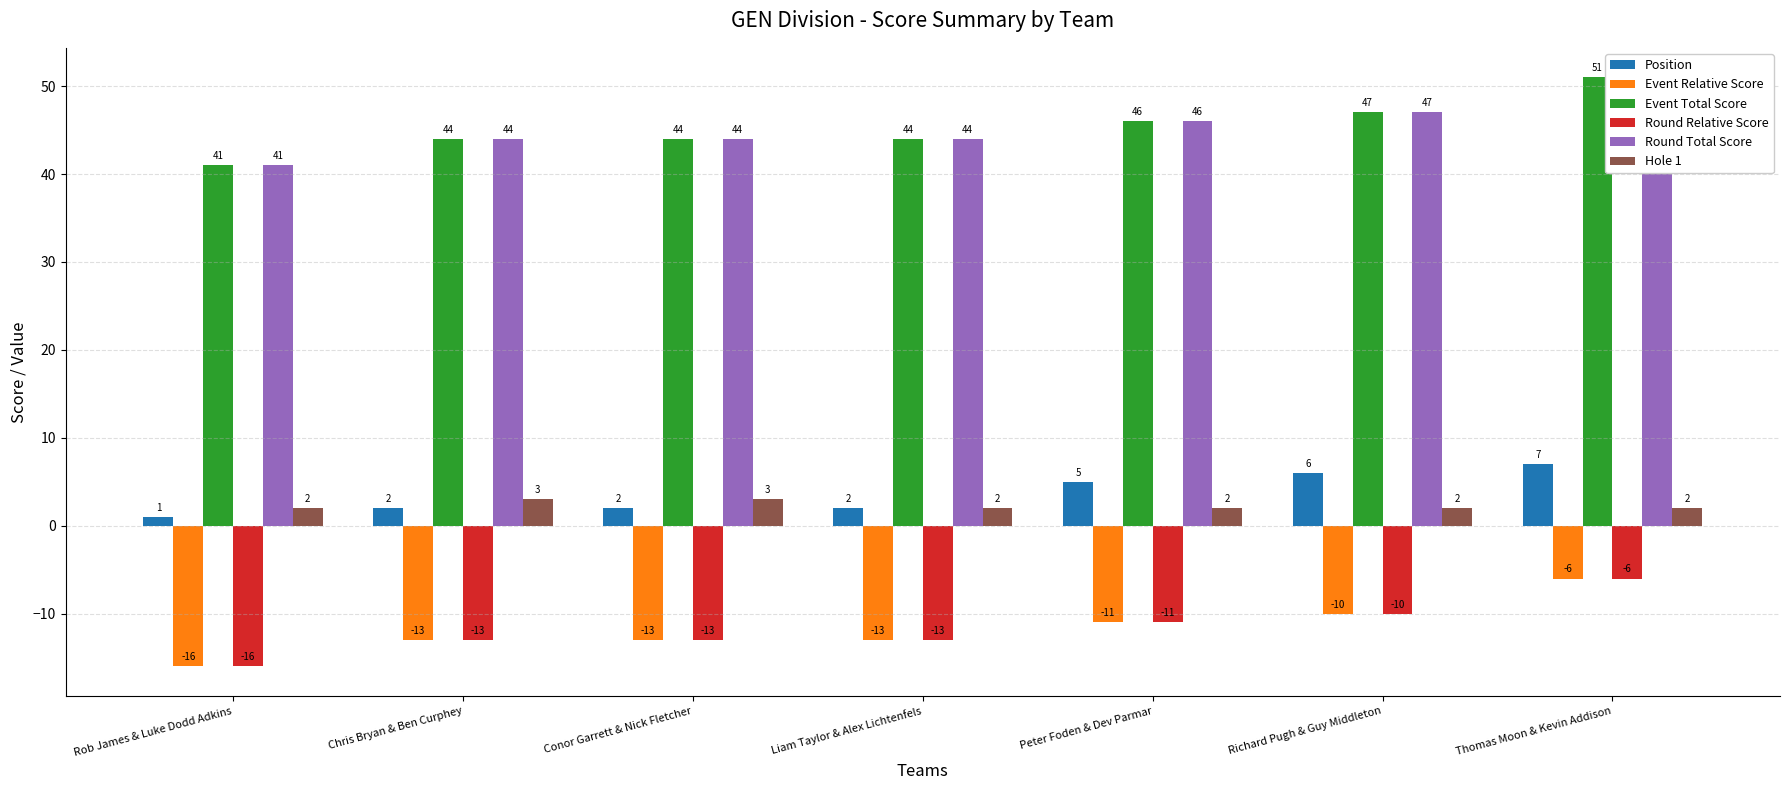

What position from the right is Liam Taylor & Alex Lichtenfels?

4